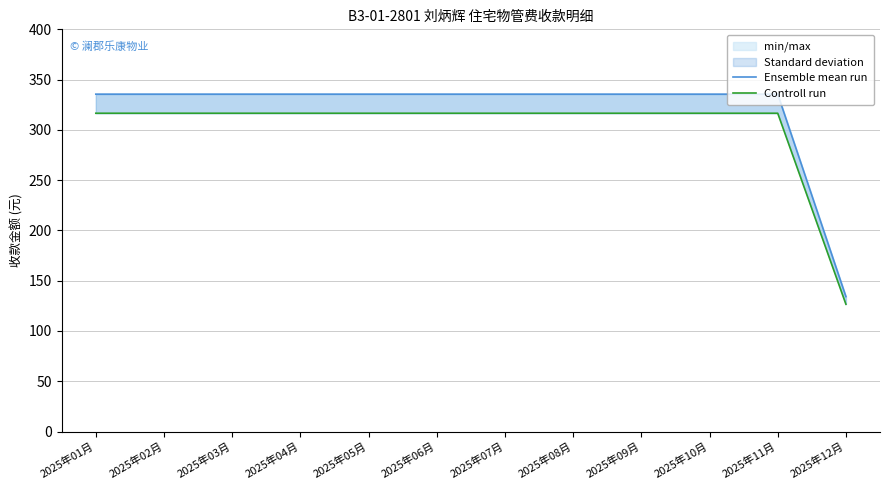

True or false: Ensemble mean run and Controll run intersect in this chart.

False